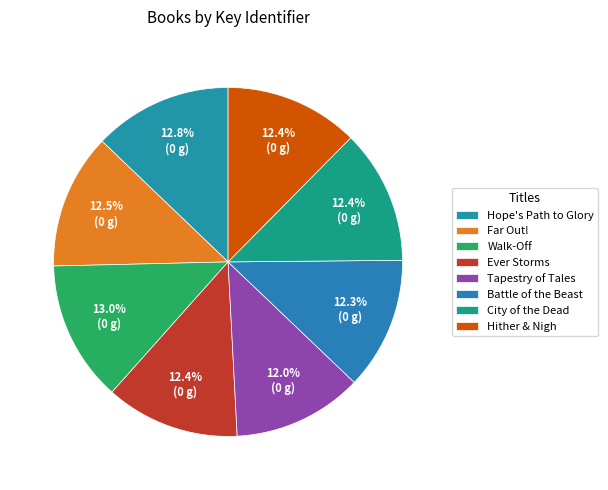

What is the total percentage of Ever Storms and Far Out!?

24.9%